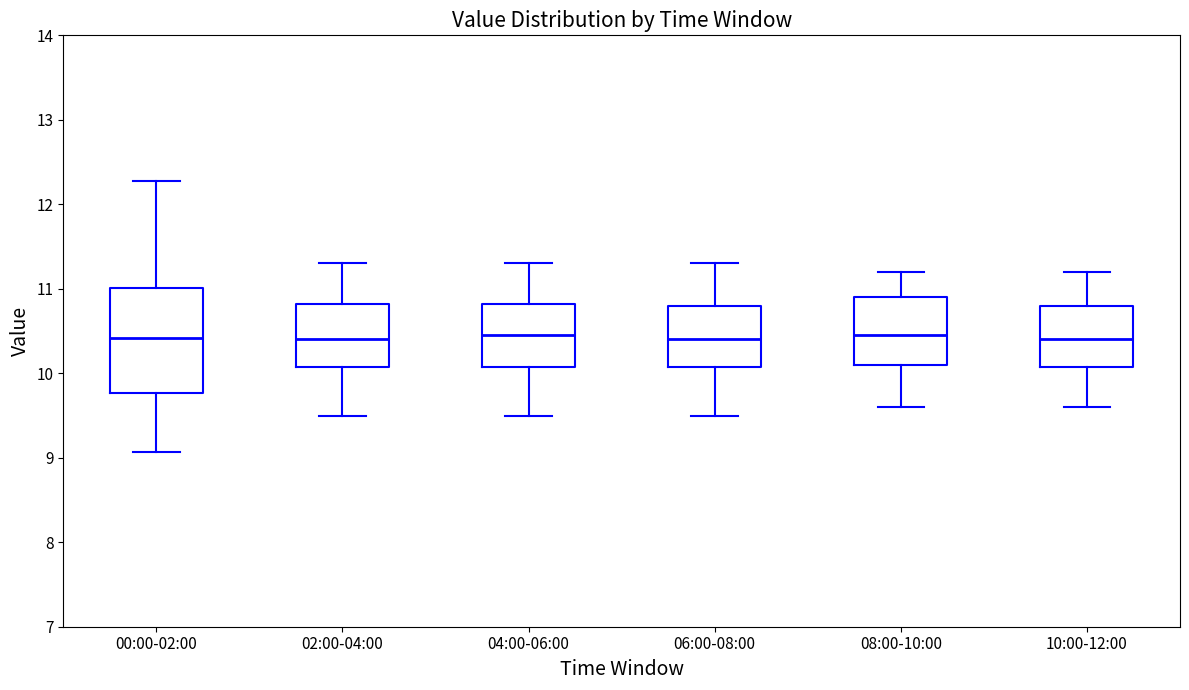

Reading left to right, transcribe this box plot: for each box, give where its median line is, the range the box spans, and where its two whiskers end, as read against the y-axis. The values are not printed on the chart, so give them approximately, as read against the axis.

00:00-02:00: median 10.4, box 9.8 to 11.0, whiskers 9.1 to 12.3
02:00-04:00: median 10.4, box 10.1 to 10.8, whiskers 9.5 to 11.3
04:00-06:00: median 10.5, box 10.1 to 10.8, whiskers 9.5 to 11.3
06:00-08:00: median 10.4, box 10.1 to 10.8, whiskers 9.5 to 11.3
08:00-10:00: median 10.5, box 10.1 to 10.9, whiskers 9.6 to 11.2
10:00-12:00: median 10.4, box 10.1 to 10.8, whiskers 9.6 to 11.2